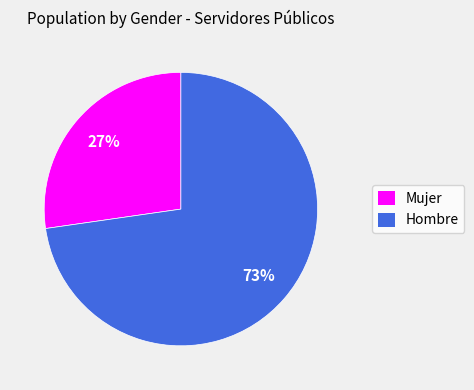

Does Mujer account for over 50% of the chart?

No